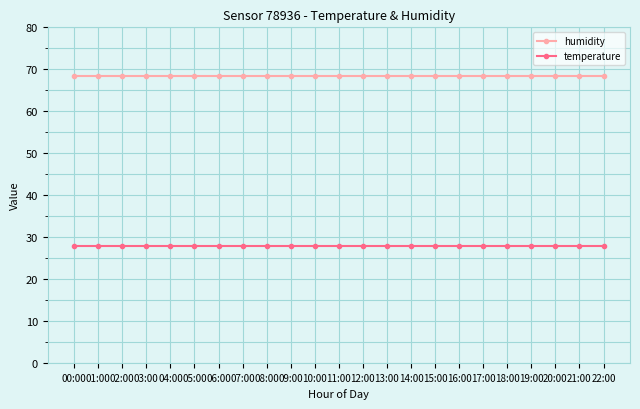

What is the maximum value for humidity?

68.5